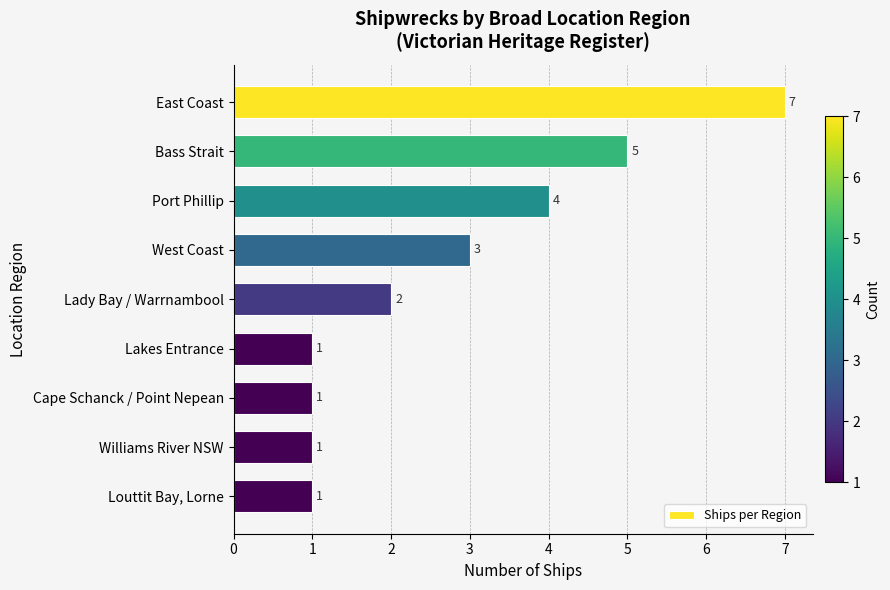

What is the value of the 3rd bar from the top?

4